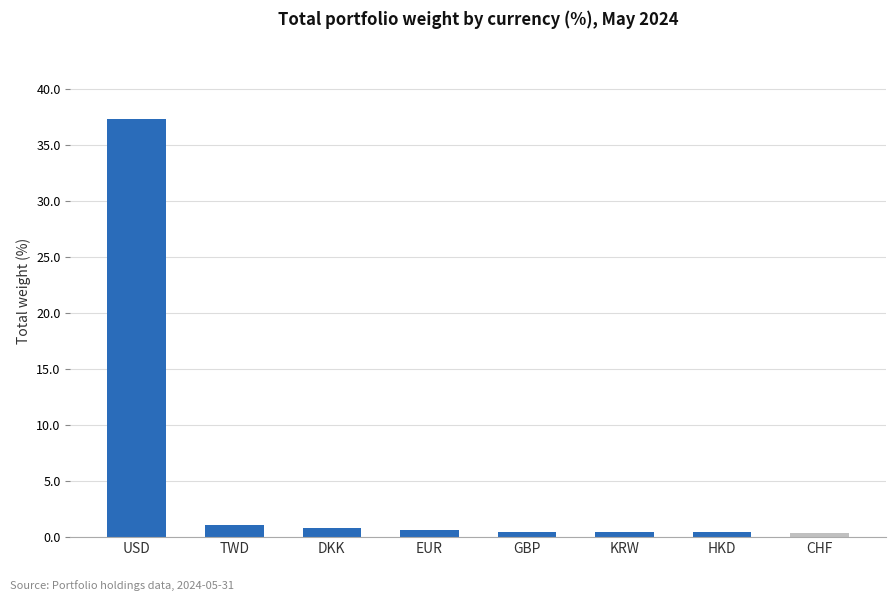

What is the label of the 8th bar from the right?

USD